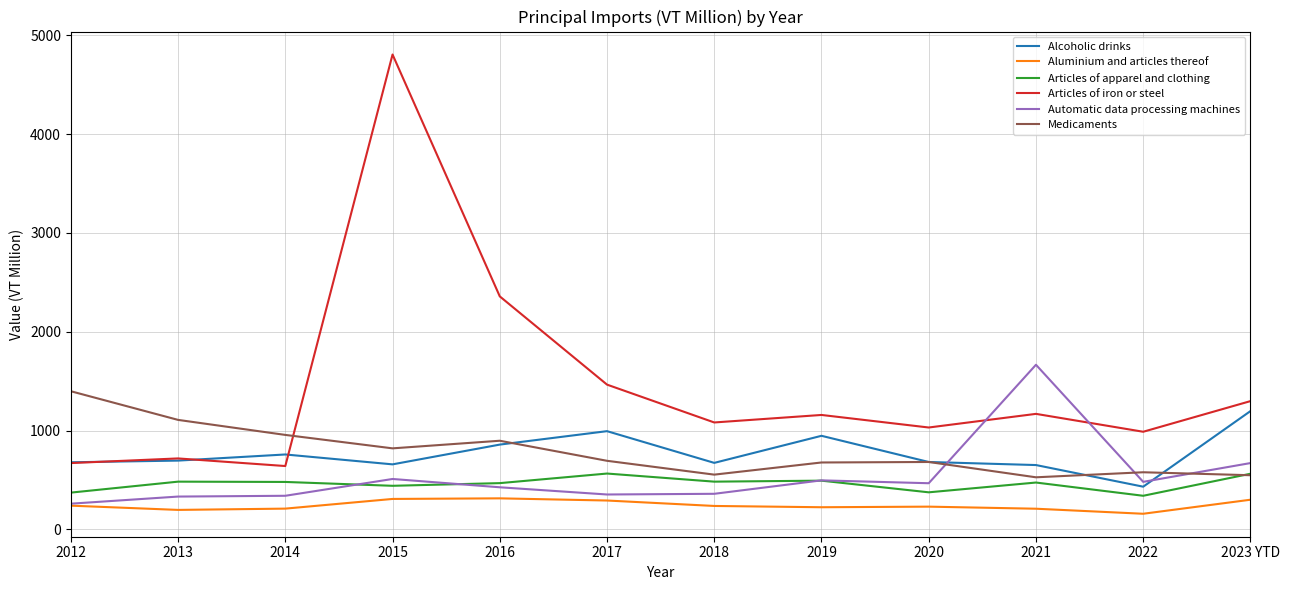

True or false: Aluminium and articles thereof and Articles of apparel and clothing intersect in this chart.

False